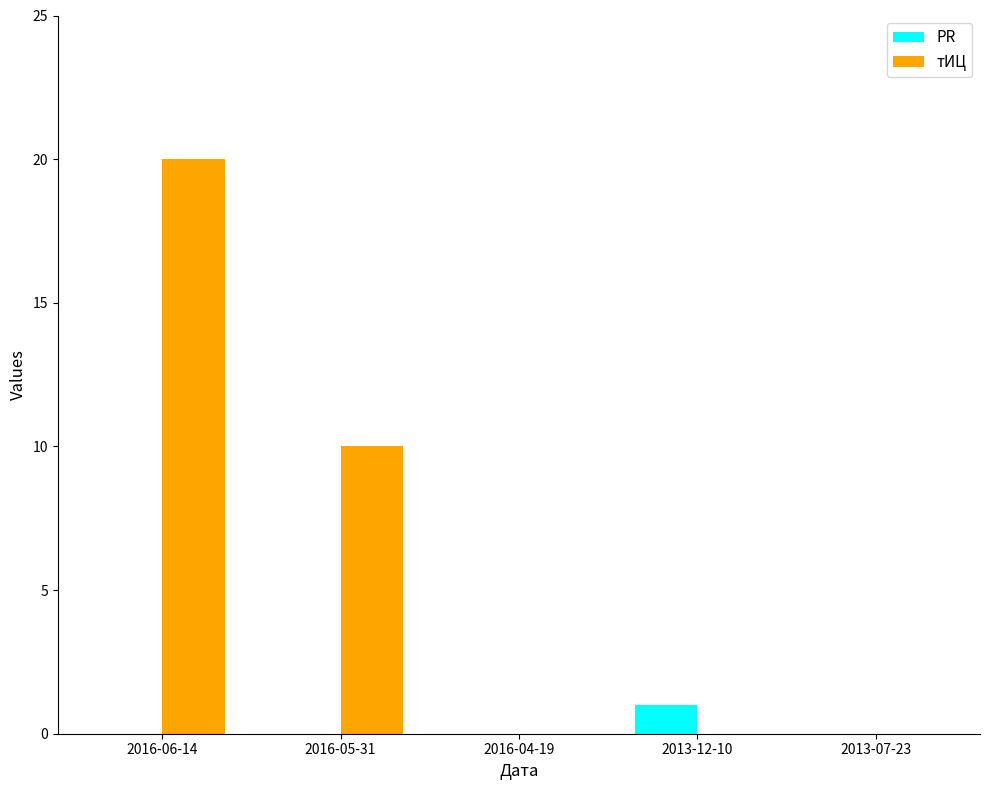

True or false: тИЦ has a value of 10 at 2016-05-31.

True